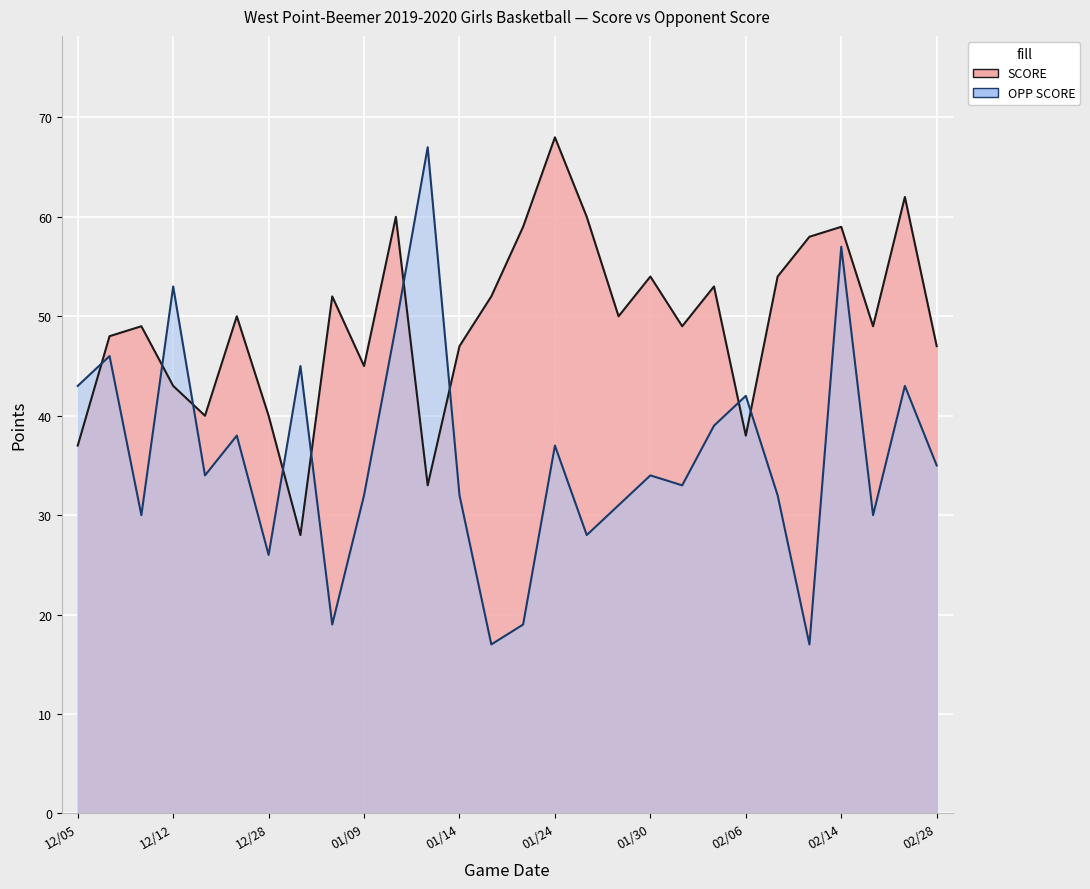

True or false: SCORE and OPP SCORE cross at least once.

True